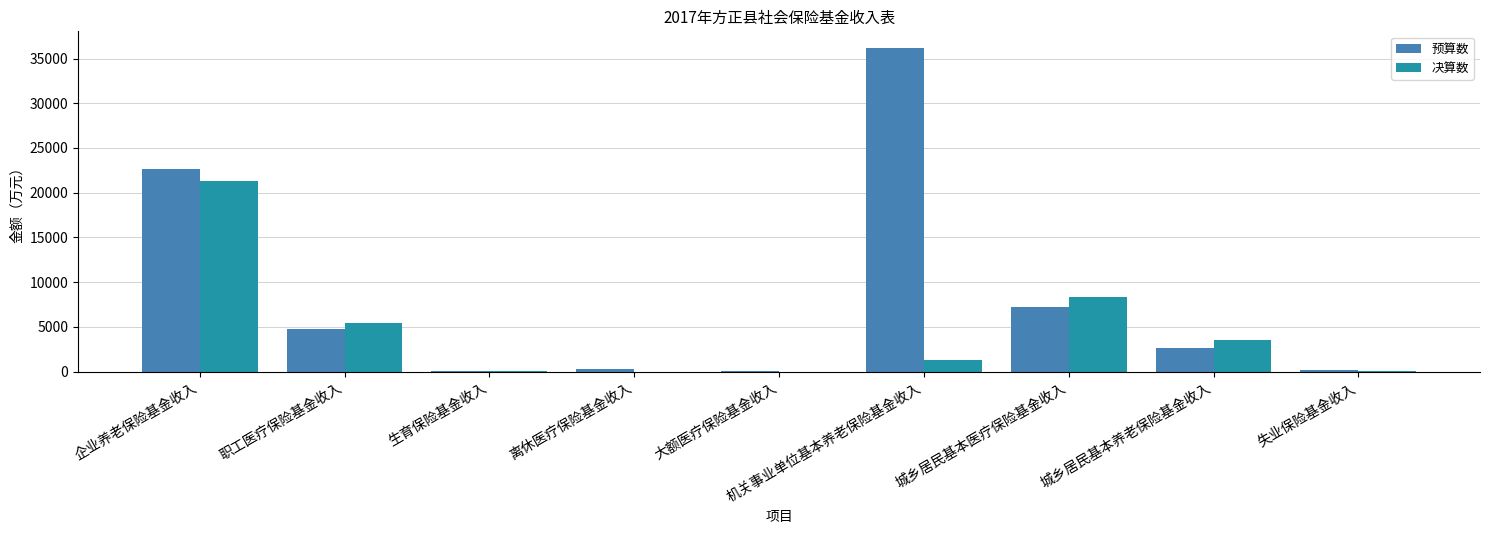

Where is 决算数 nearest to the value 10660?

城乡居民基本医疗保险基金收入